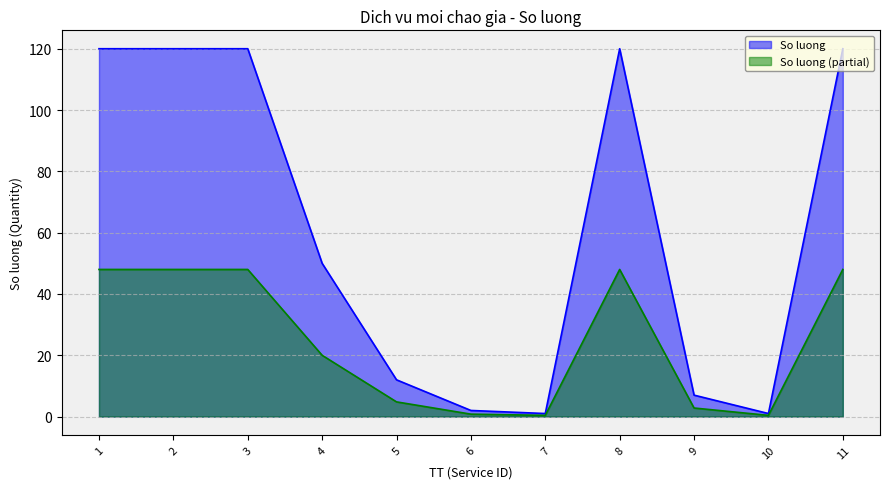

Which has a higher value, 2 or 7?

2